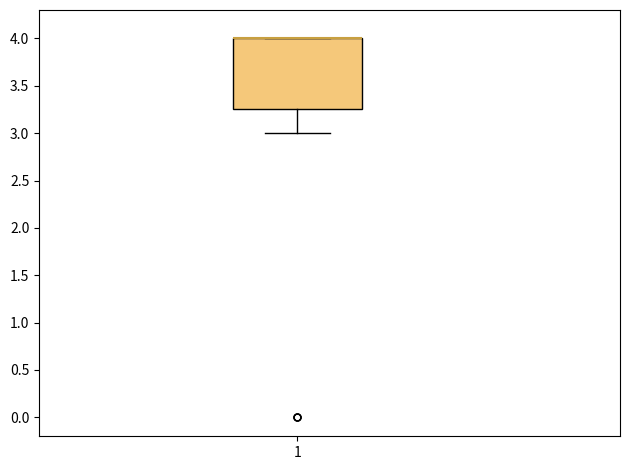

Transcribe this box plot: give where the median line is, the range the box spans, and where the two whiskers end, as read against the y-axis. The values are not printed on the chart, so give them approximately, as read against the axis.

median 4.00 (drawn on the box's upper edge), box 3.25 to 4.00, whiskers 3.00 to 4.00